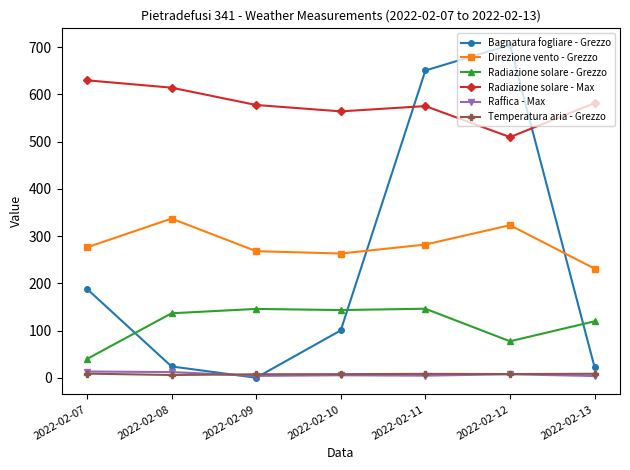

At which label does Bagnatura fogliare - Grezzo first exceed 100?

2022-02-07